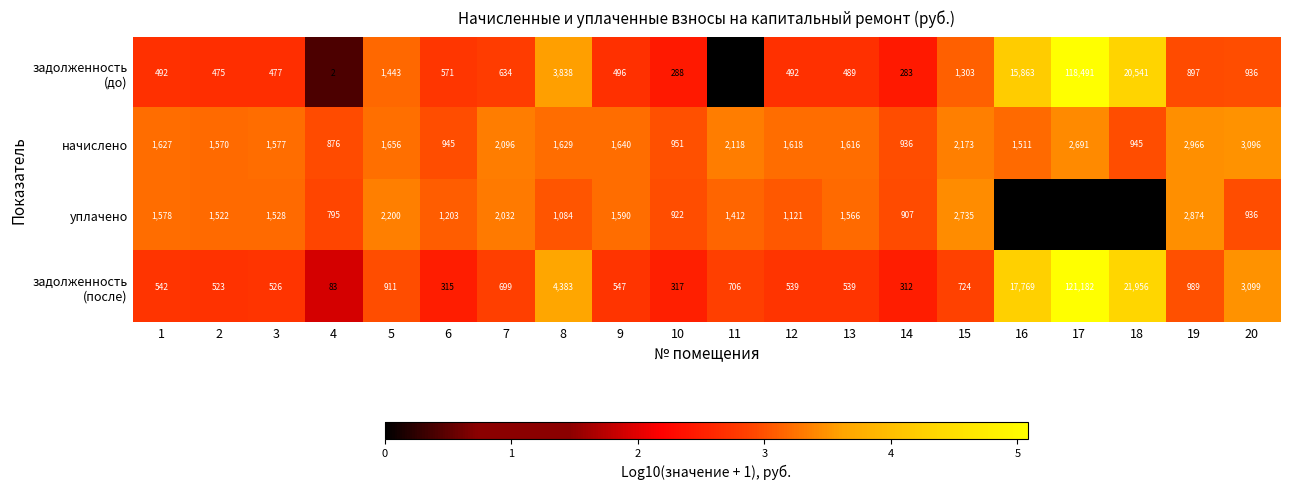

What is the maximum value shown in the chart?

121182